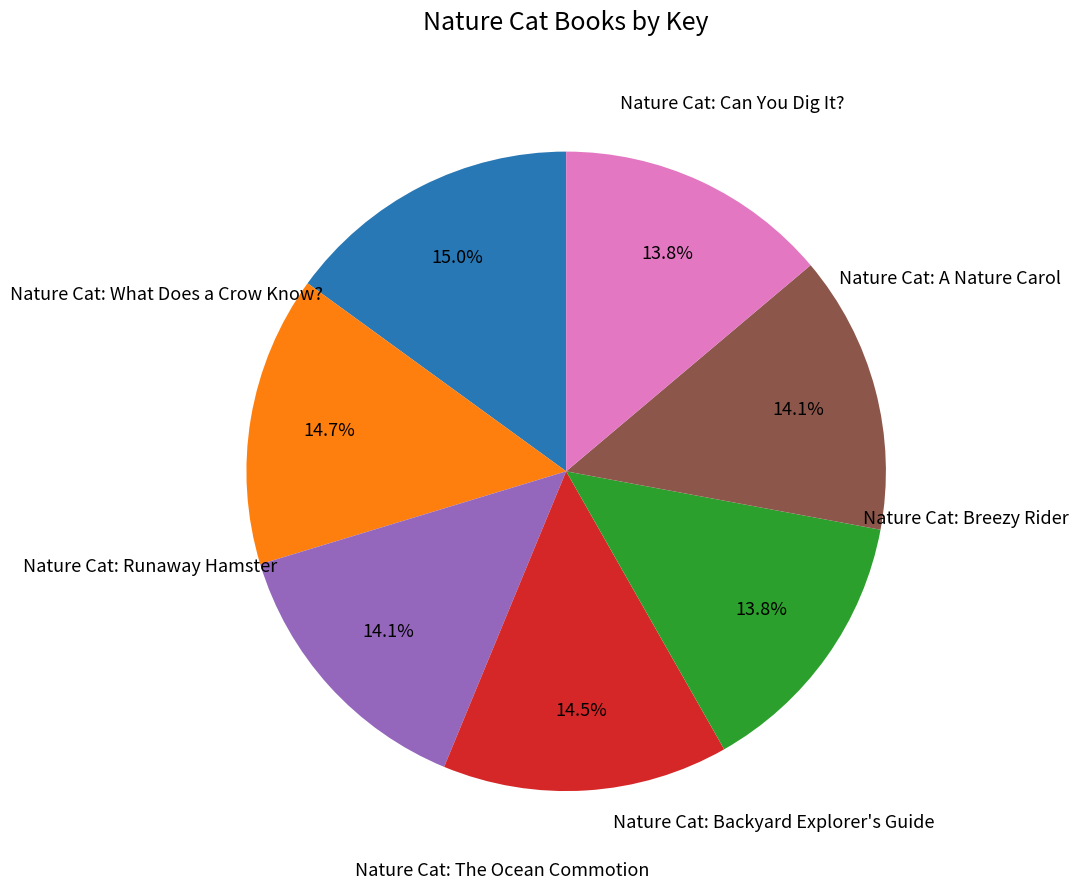

Is there a majority slice in this chart?

No